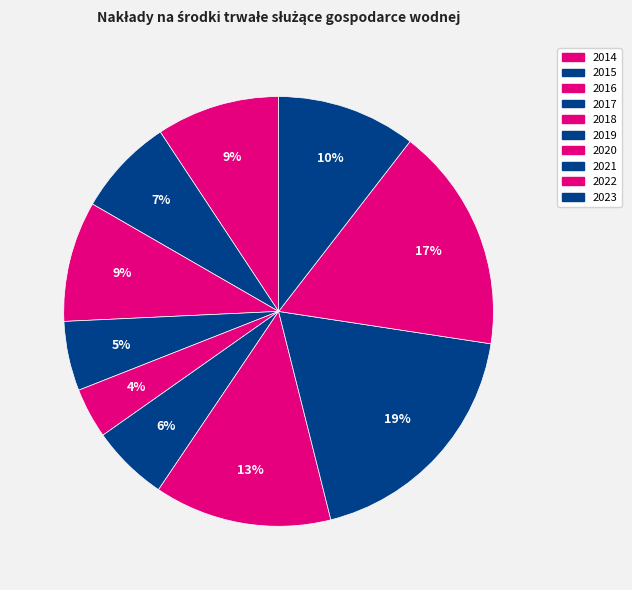

Which slice is the smallest?

2018